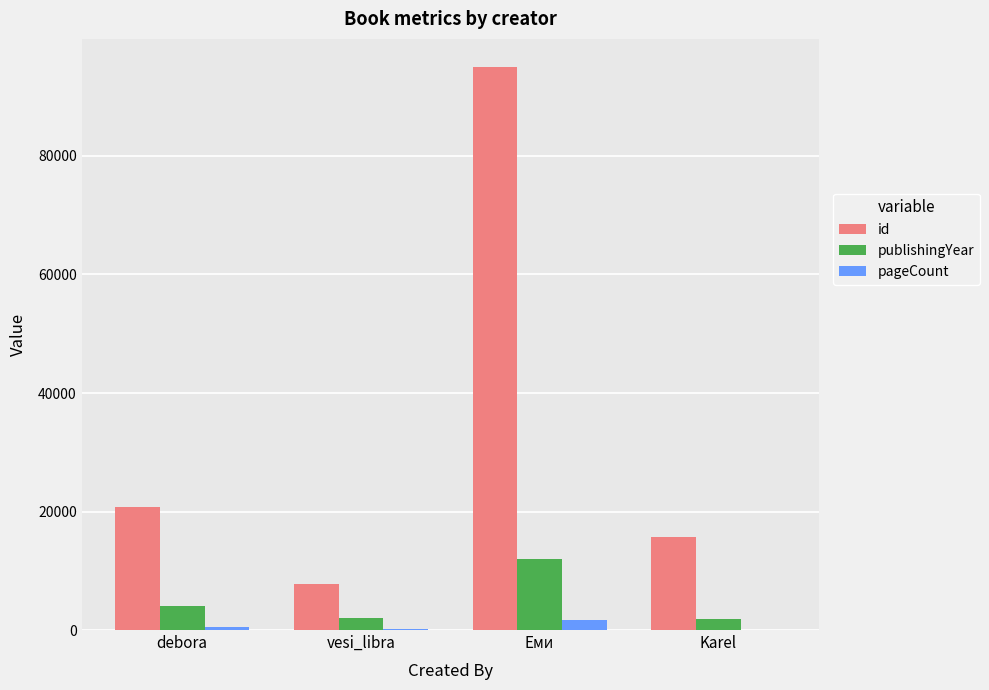

How many groups of bars are there?

4